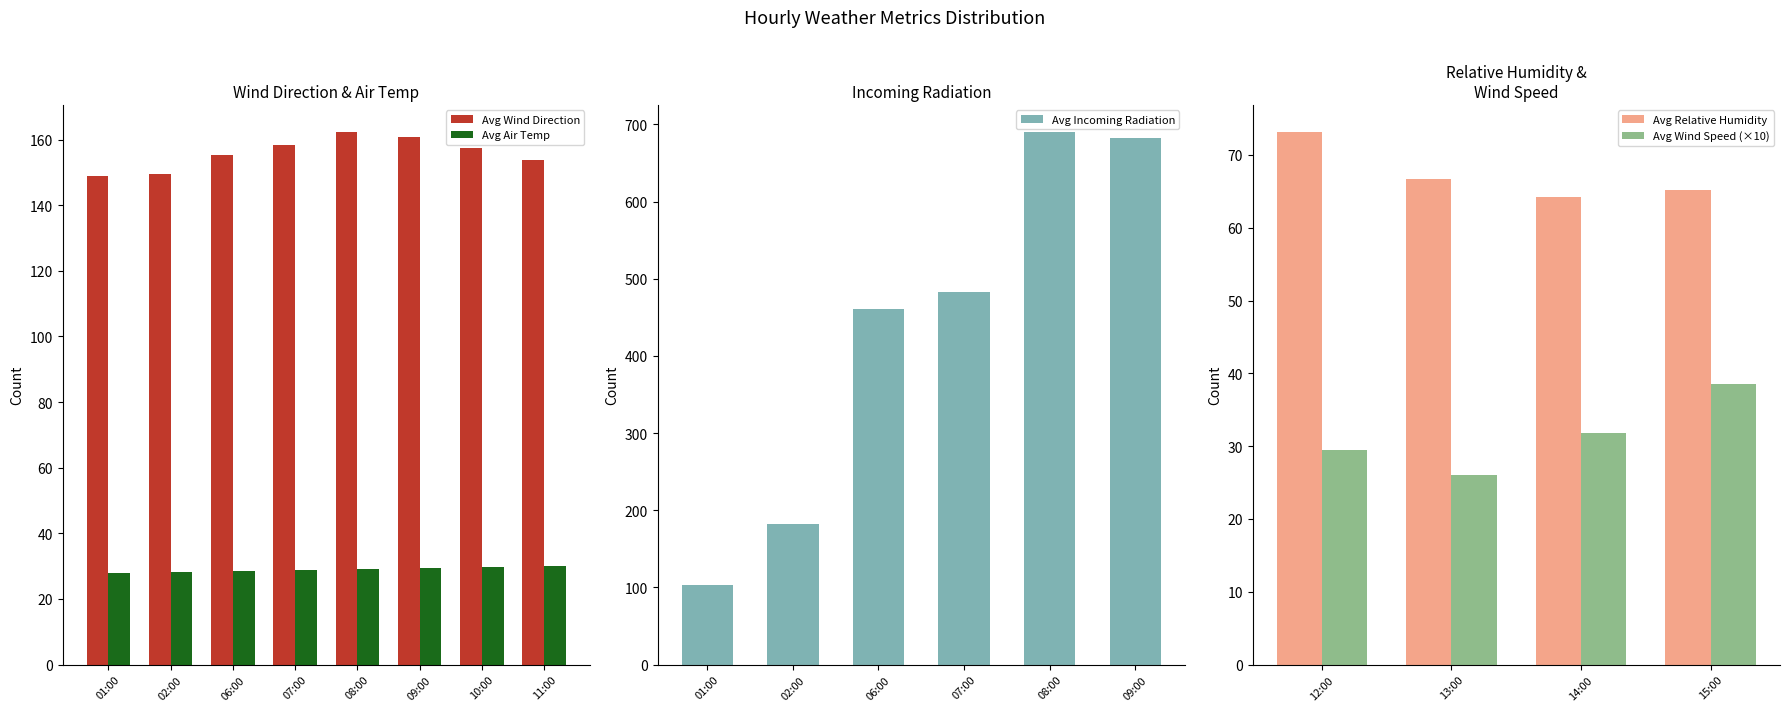

The Avg Relative Humidity series shows 137.4 at 09:00. True or false?

False